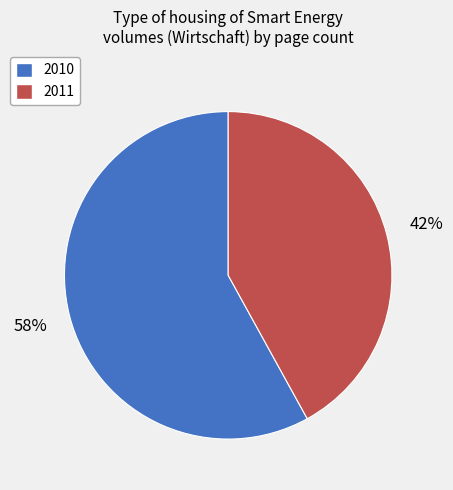

True or false: 2010 accounts for 68% of the total.

False